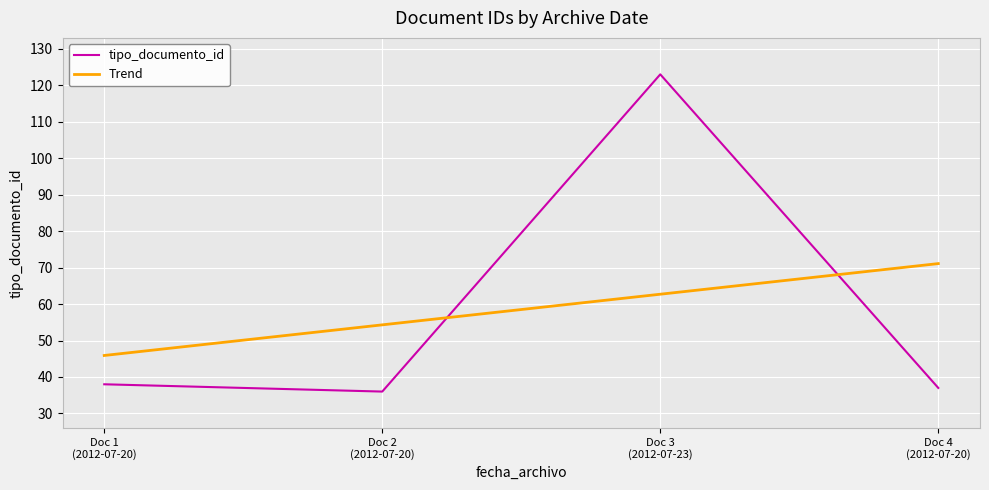

Which series ends up on top after the final intersection of Trend and tipo_documento_id?

Trend